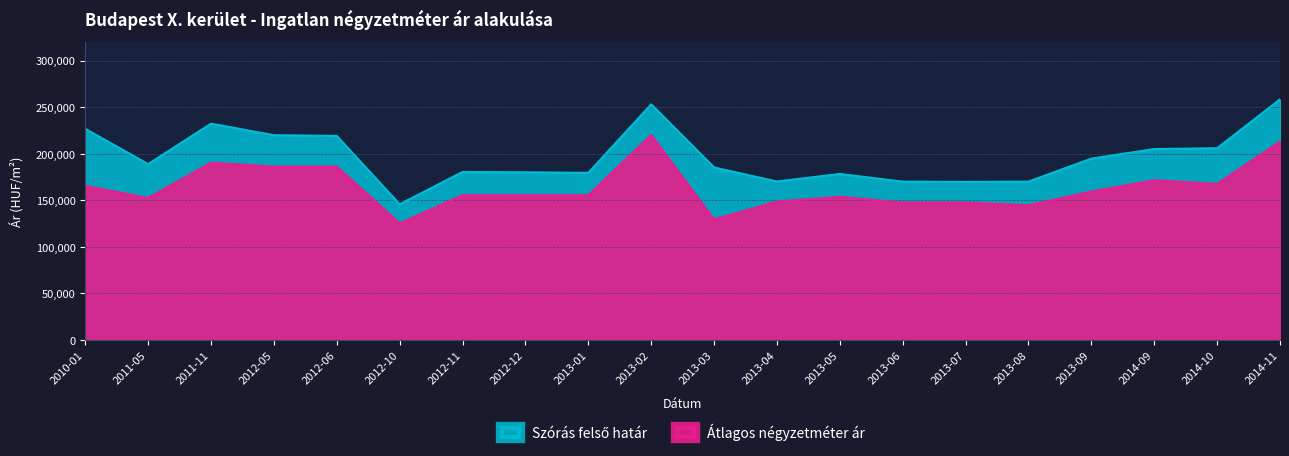

What is the label of the 6th point from the right?

2013-07